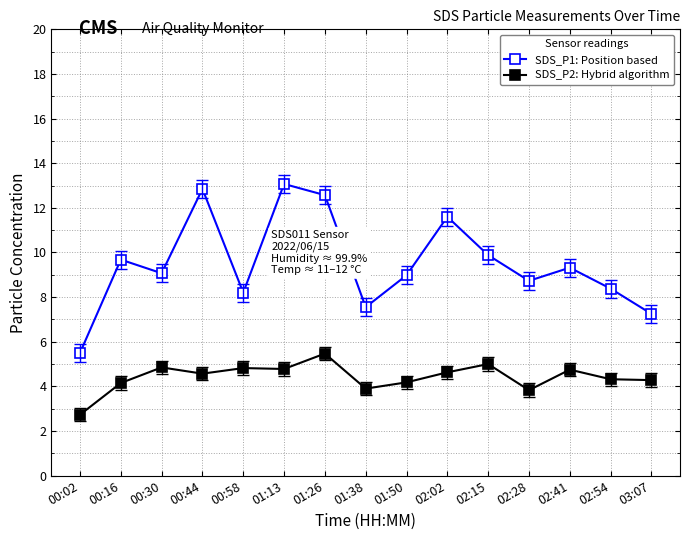

Which series has the widest spread of values?

SDS_P1: Position based